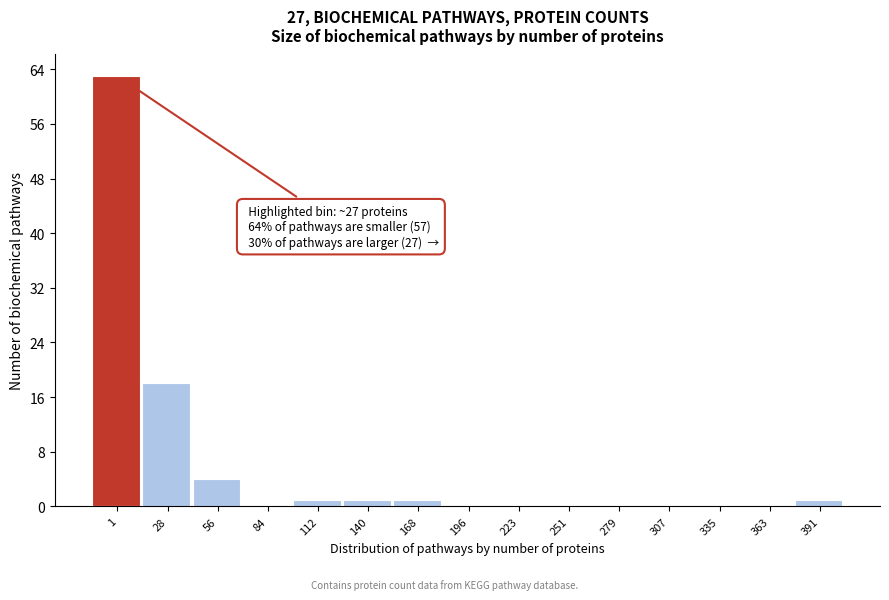

Reading right to left, list all the values displayed in this chart.

391=1	363=0	335=0	307=0	279=0	251=0	223=0	196=0	168=1	140=1	112=1	84=0	56=4	28=18	1=63